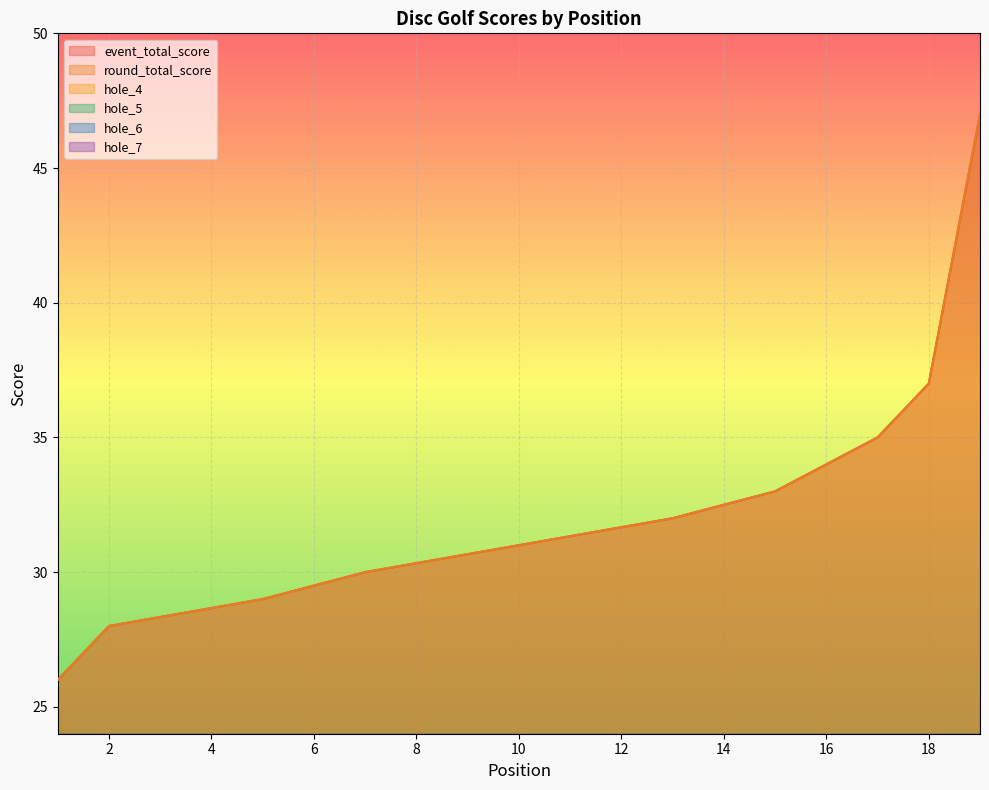

Between which two adjacent categories do hole_5 and hole_6 first intersect?

2 and 2